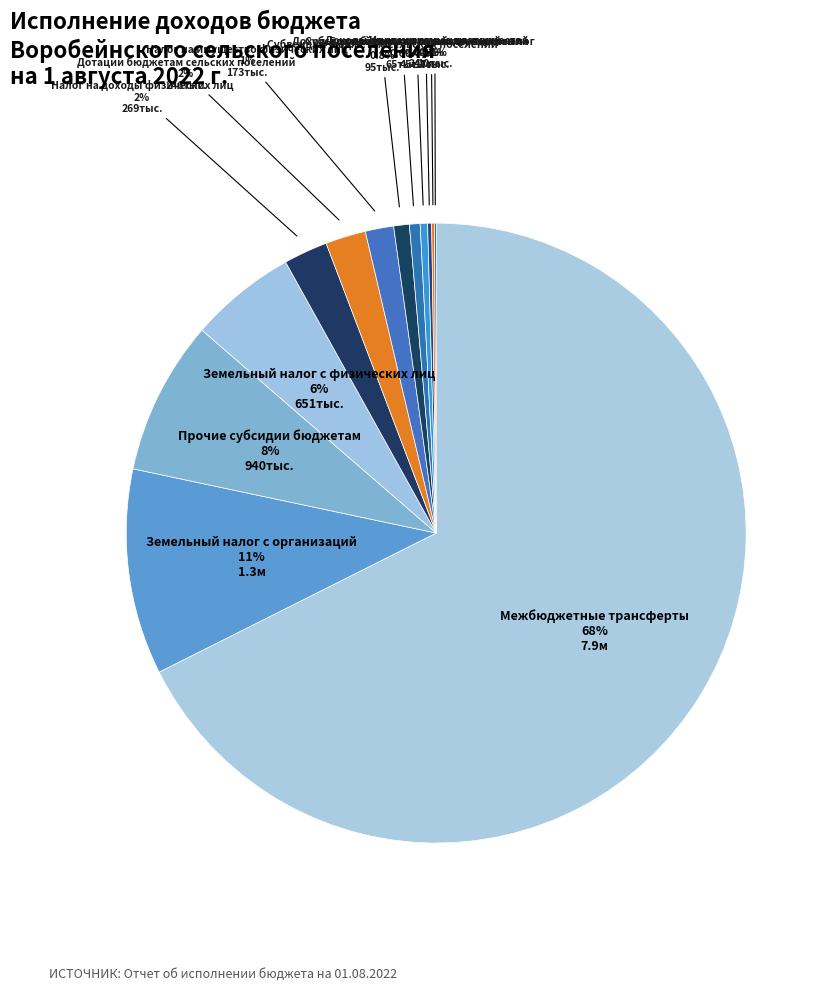

To the nearest percent, what is the average slice percentage?

8%